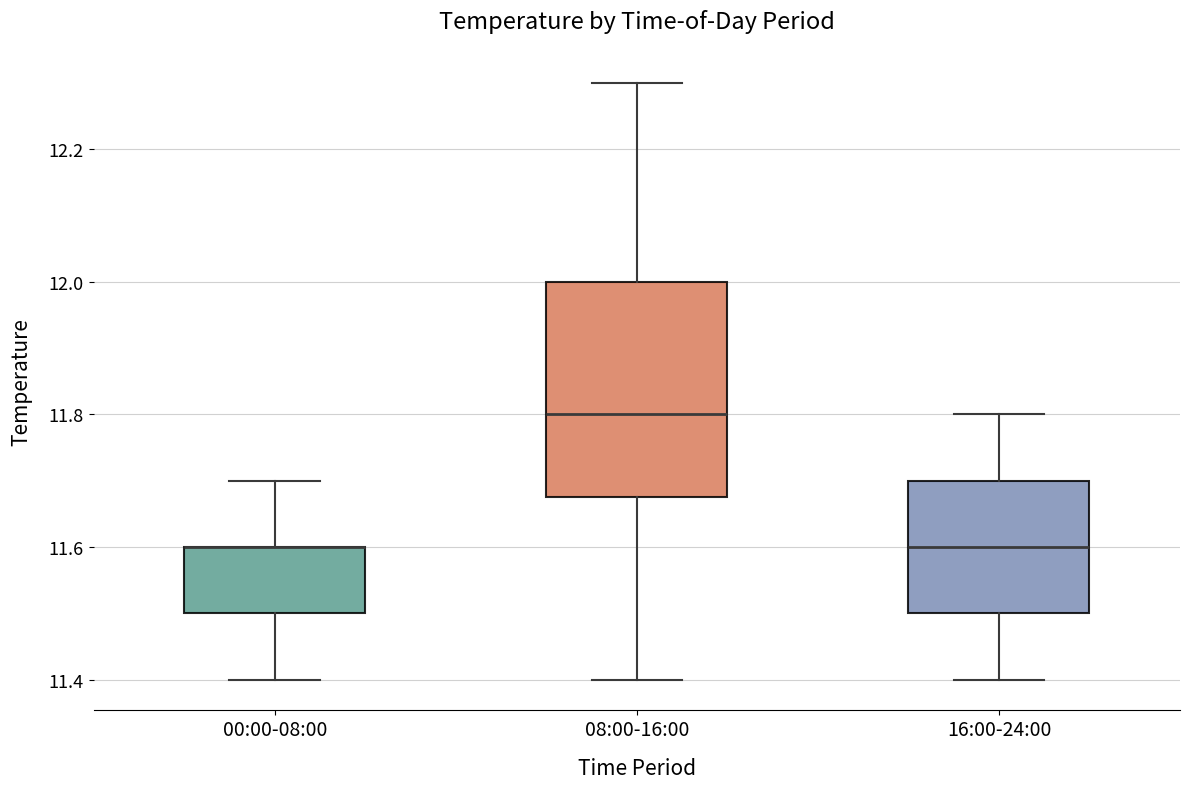

Reading left to right, transcribe this box plot: for each box, give where its median line is, the range the box spans, and where its two whiskers end, as read against the y-axis. The values are not printed on the chart, so give them approximately, as read against the axis.

00:00-08:00: median 11.60 (drawn on the box's upper edge), box 11.50 to 11.60, whiskers 11.40 to 11.70
08:00-16:00: median 11.80, box 11.68 to 12.00, whiskers 11.40 to 12.30
16:00-24:00: median 11.60, box 11.50 to 11.70, whiskers 11.40 to 11.80